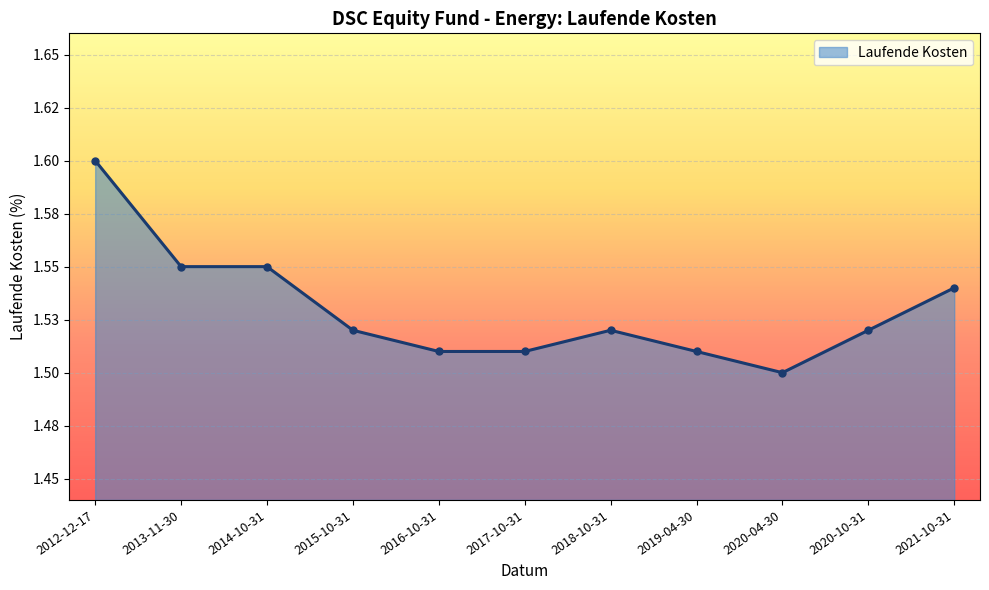

What is the maximum value shown in the chart?

1.6